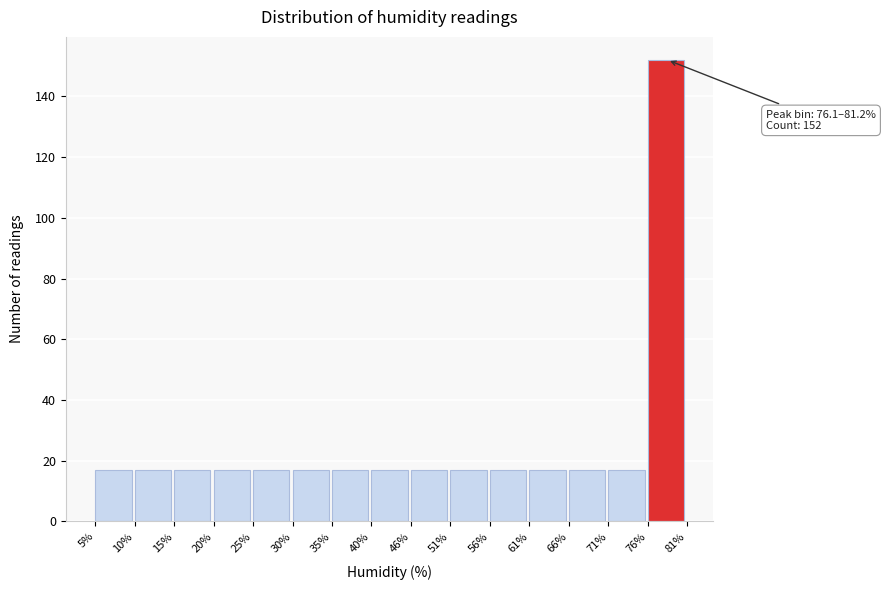

Which range on the x-axis has the tallest bar?

76% to 81%